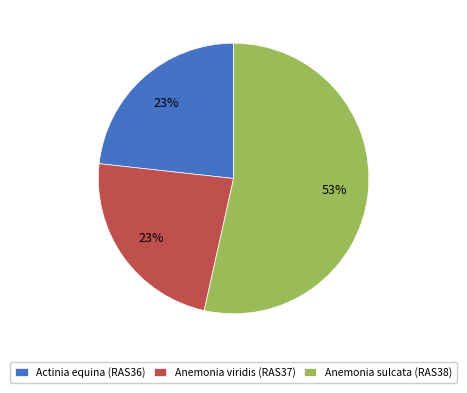

Between Anemonia sulcata (RAS38) and Actinia equina (RAS36), which is larger?

Anemonia sulcata (RAS38)